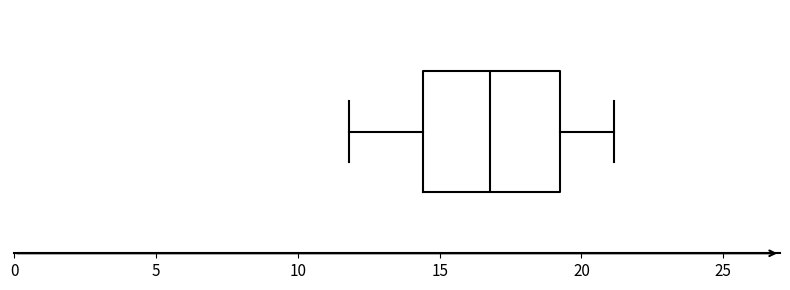

Read this box plot against the x-axis: the position of the median line, the range covered by the box, and the ends of both whiskers. The values are not printed on the chart, so give them approximately, as read against the axis.

median 17.0, box 14.5 to 19.0, whiskers 12.0 to 21.0